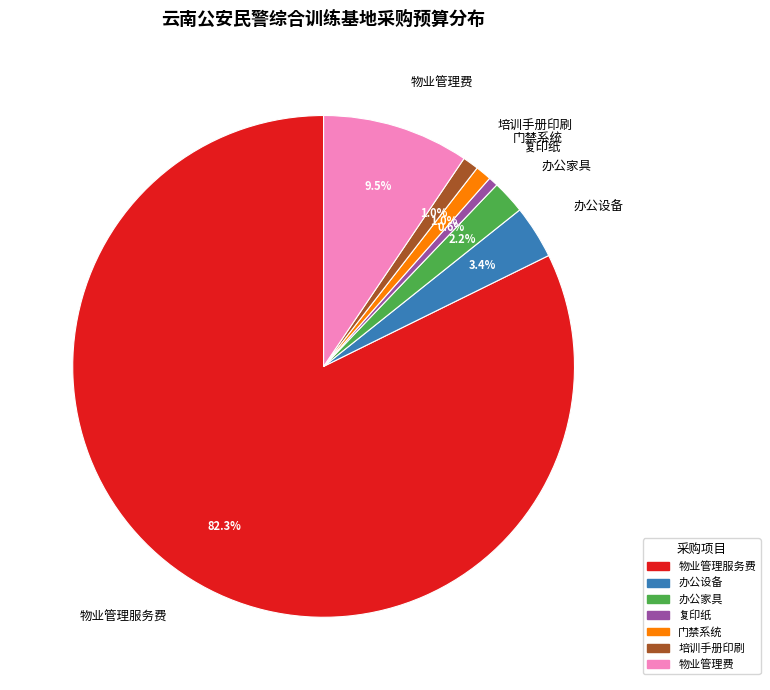

How many segments does this pie chart have?

7